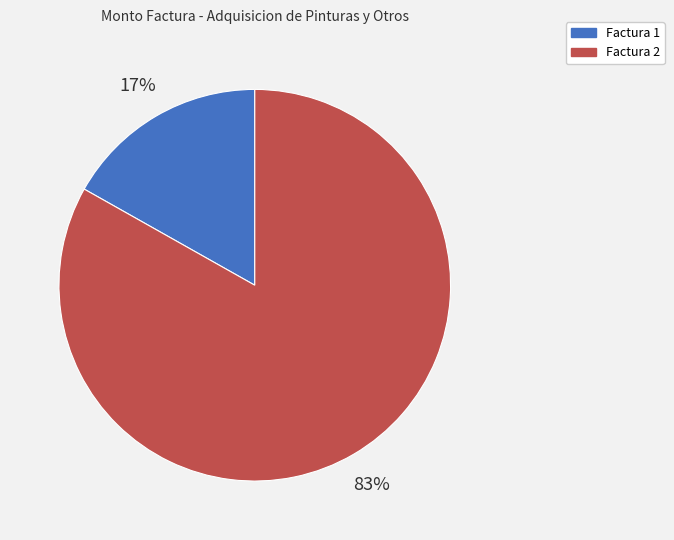

Is there a majority slice in this chart?

Yes